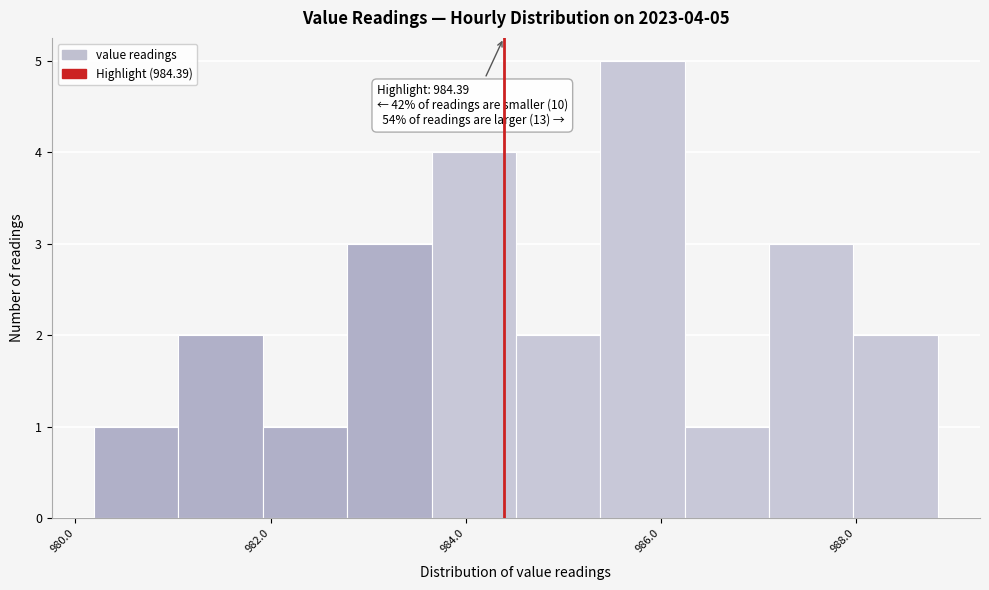

Which range on the x-axis has the tallest bar?

985.4 to 986.2